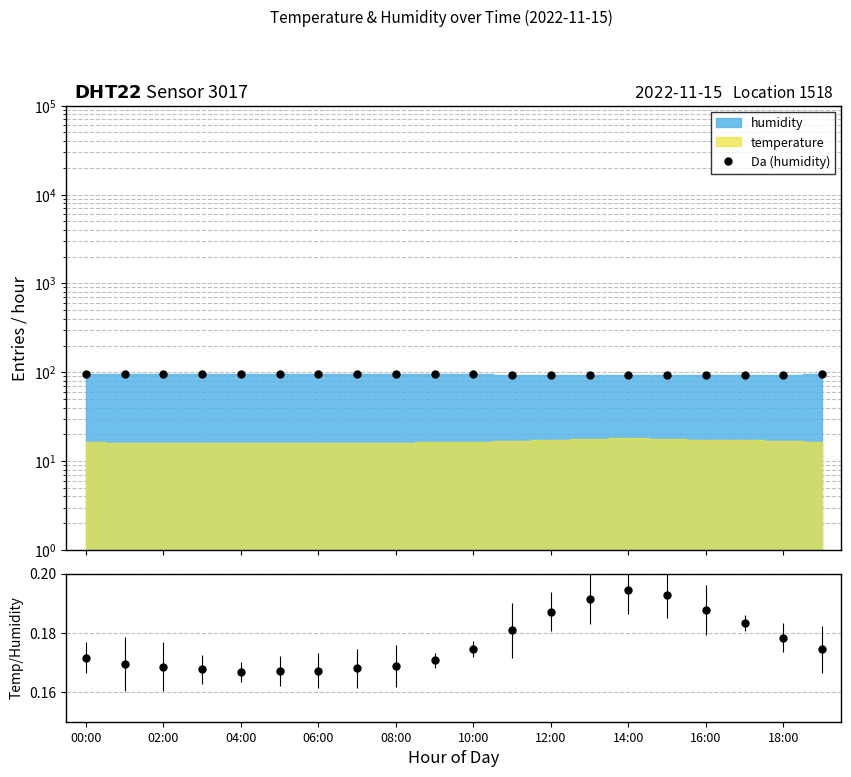

What is the maximum value shown in the chart?

95.0